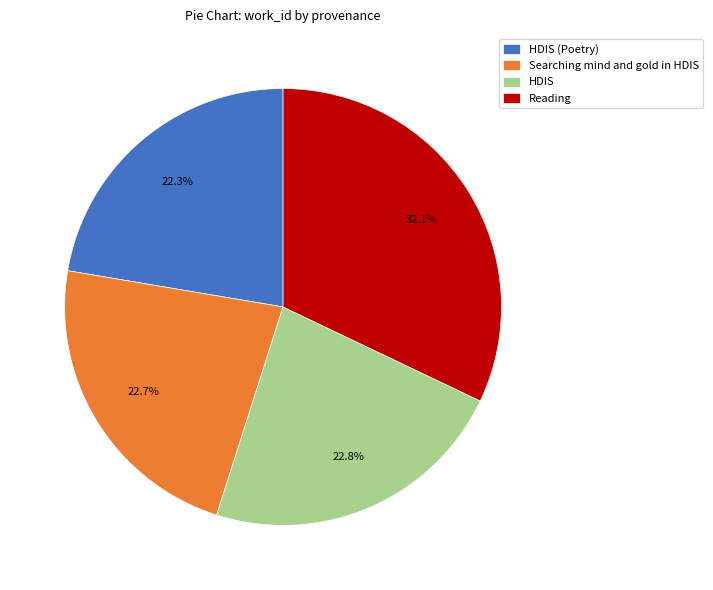

To the nearest percent, what is the difference between the largest and smallest slice percentages?

10%